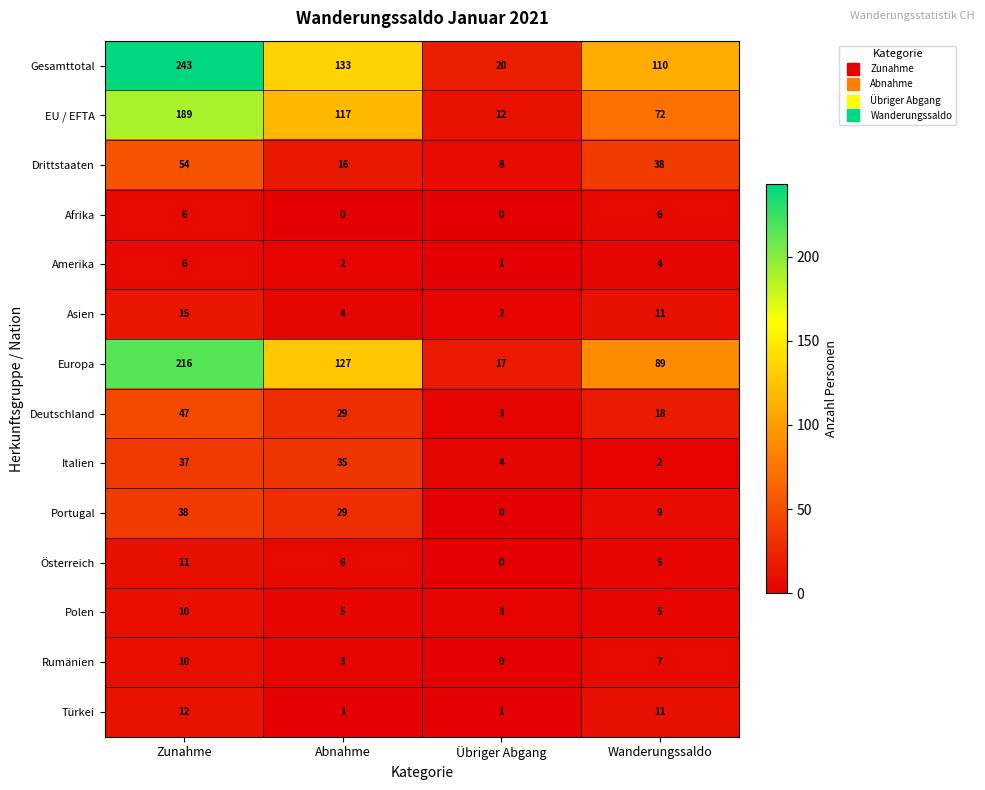

Is the value of Drittstaaten at Wanderungssaldo greater than the value of Gesamttotal at Wanderungssaldo?

No